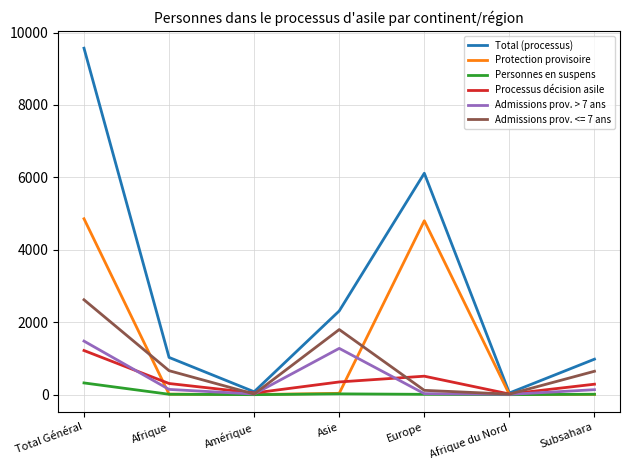

What is the maximum value for Personnes en suspens?

324